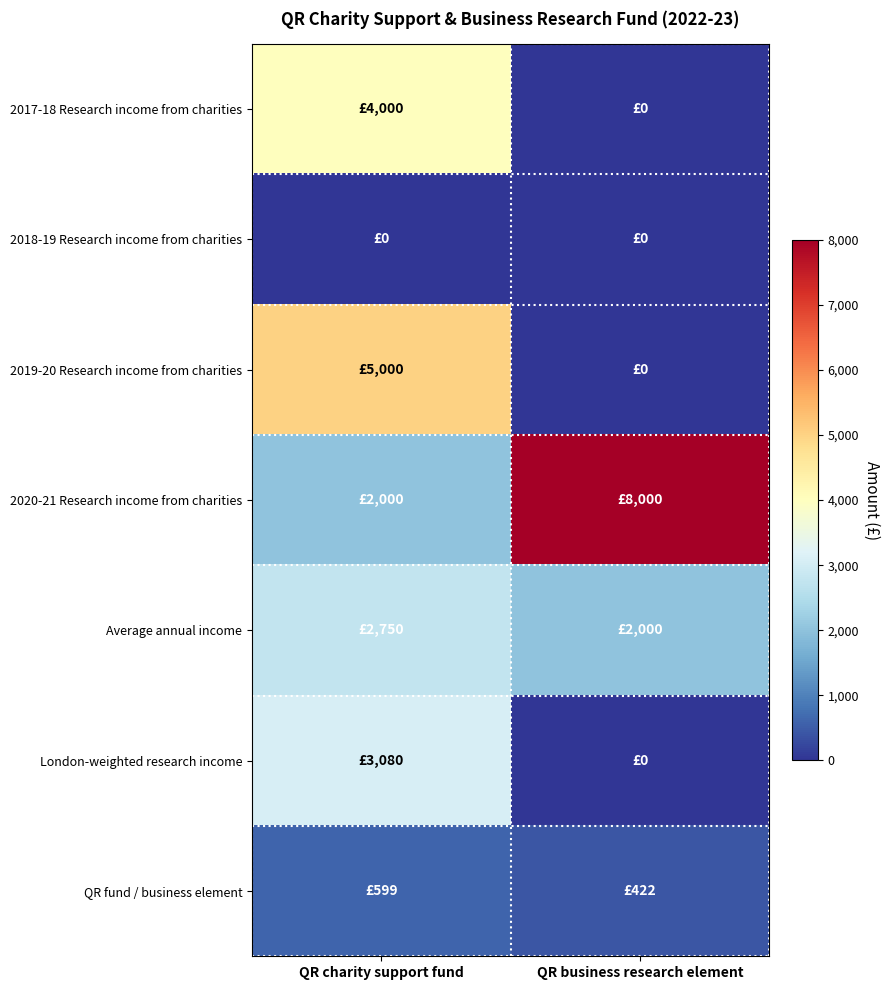

Reading left to right, transcribe all the data shown in this chart.

2017-18 Research income from charities: QR charity support fund=4000	QR business research element=0
2018-19 Research income from charities: QR charity support fund=0	QR business research element=0
2019-20 Research income from charities: QR charity support fund=5000	QR business research element=0
2020-21 Research income from charities: QR charity support fund=2000	QR business research element=8000
Average annual income: QR charity support fund=2750	QR business research element=2000
London-weighted research income: QR charity support fund=3080	QR business research element=0
QR fund / business element: QR charity support fund=599	QR business research element=422